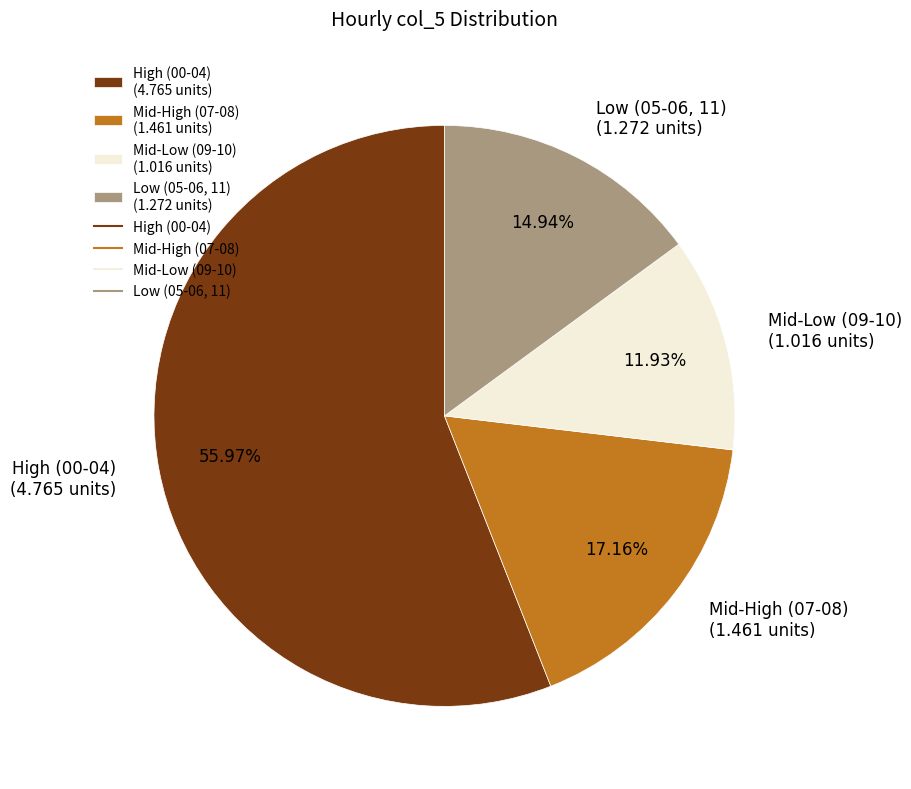

Does Low (05-06, 11) (1.272 units) account for over 50% of the chart?

No